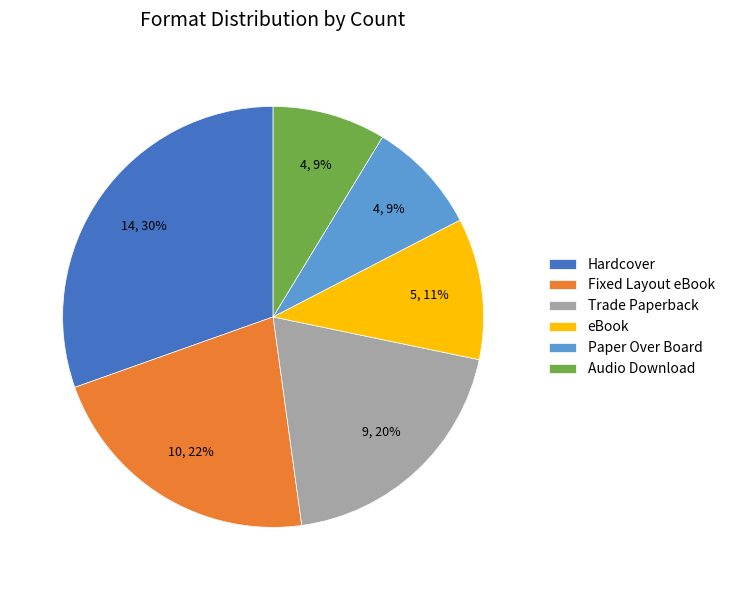

True or false: Paper Over Board accounts for 15% of the total.

False